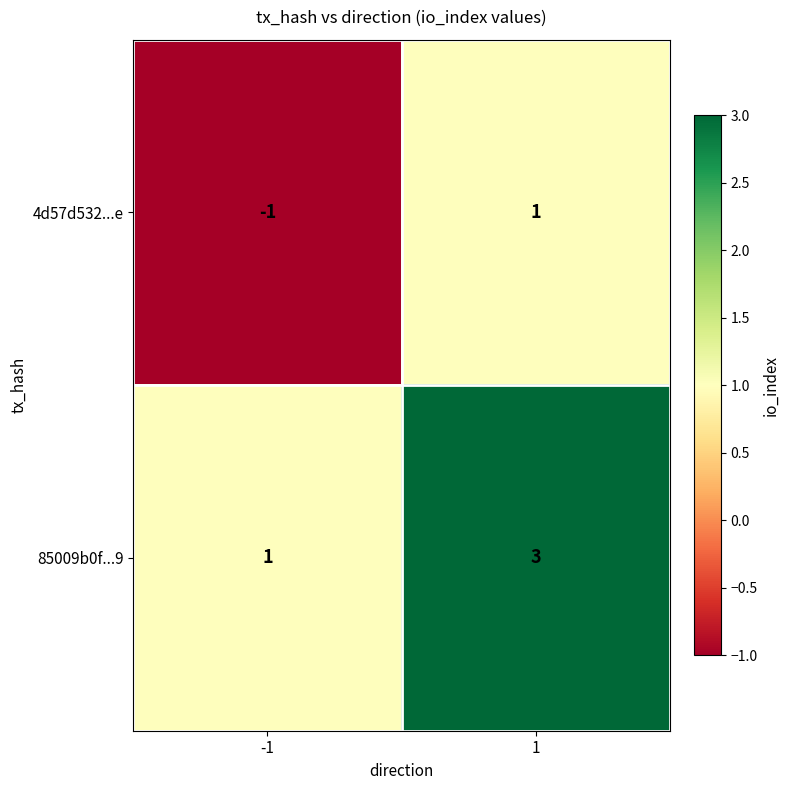

At which category does the chart reach its minimum across all series?

-1